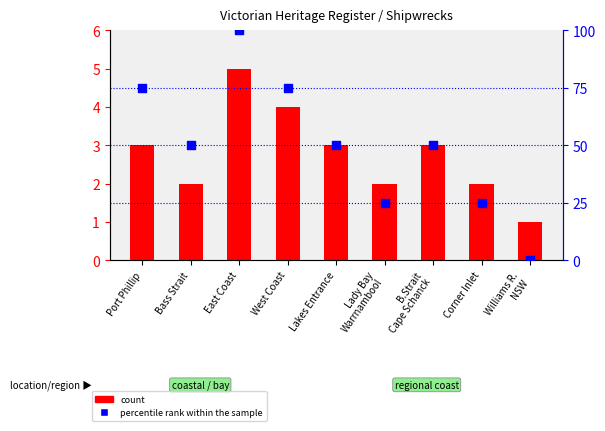

What are all the series names shown in the legend?

count, percentile rank within the sample